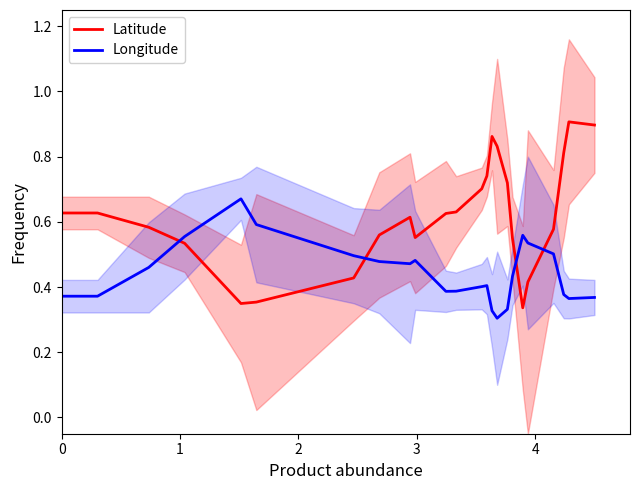

Is this an area chart (filled region under the line)?

No